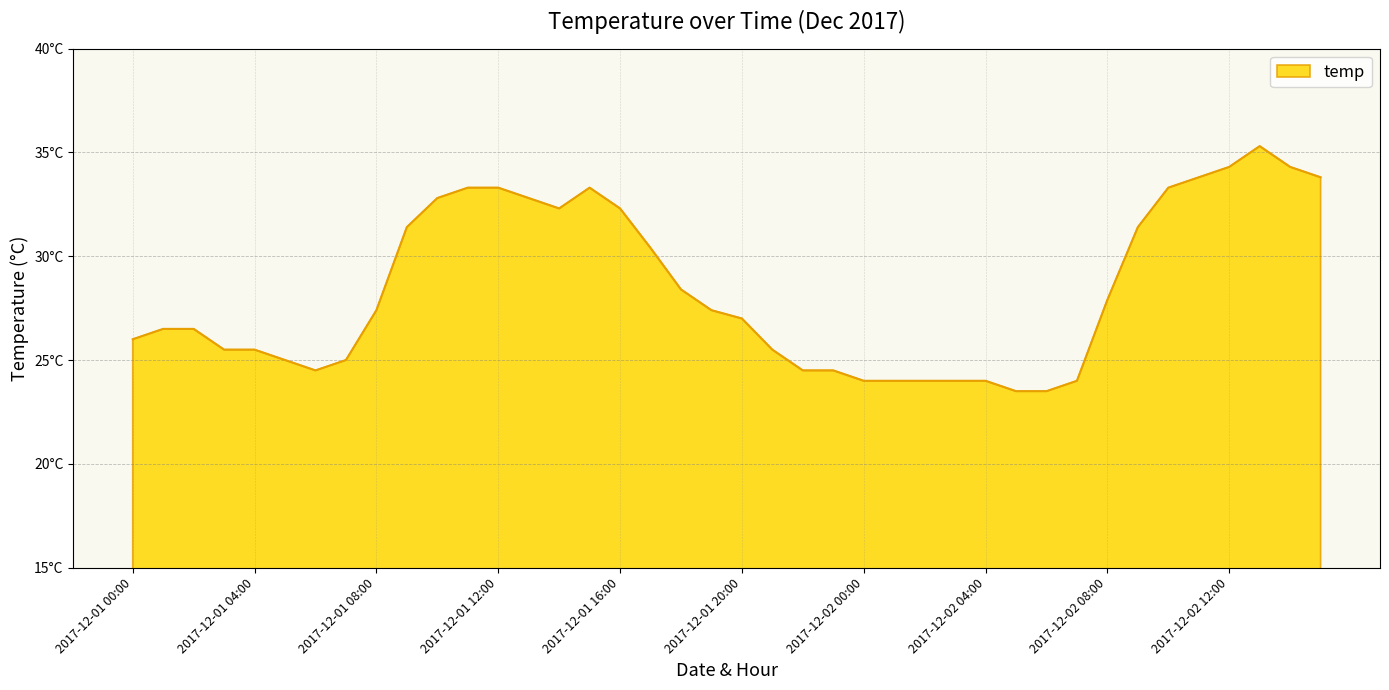

Does the chart have visible grid lines?

Yes